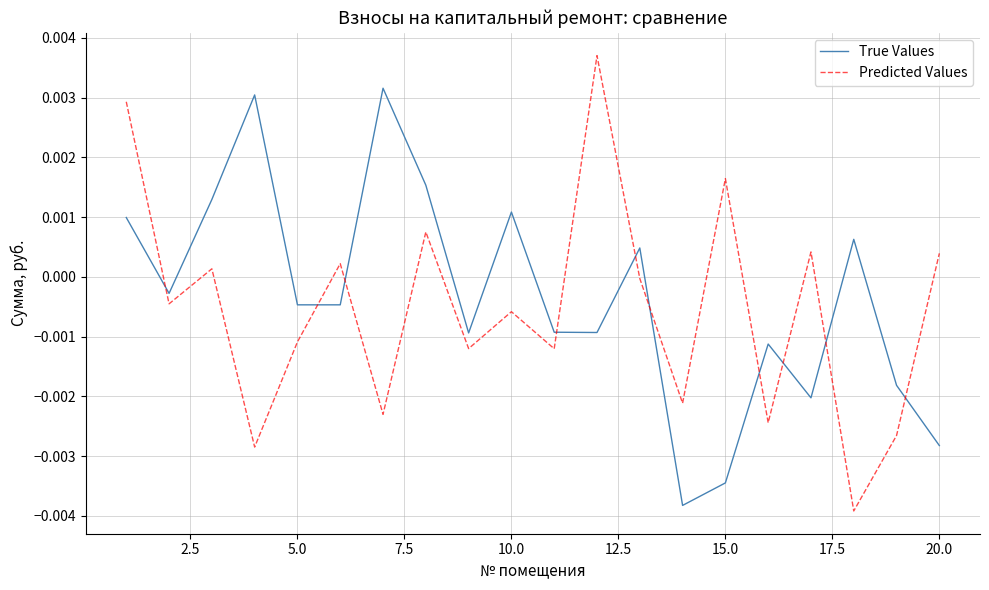

Rank the series by their average value, from lowest to highest.

Predicted Values, True Values